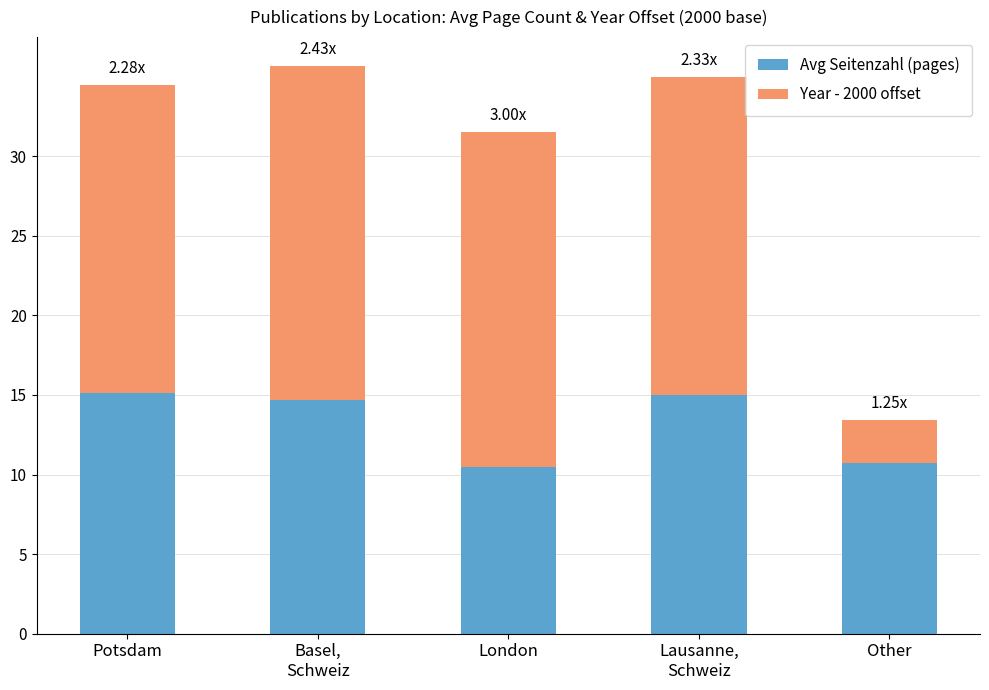

Is it true that Avg Seitenzahl (pages) equals 24.7 at Lausanne,
Schweiz?

False